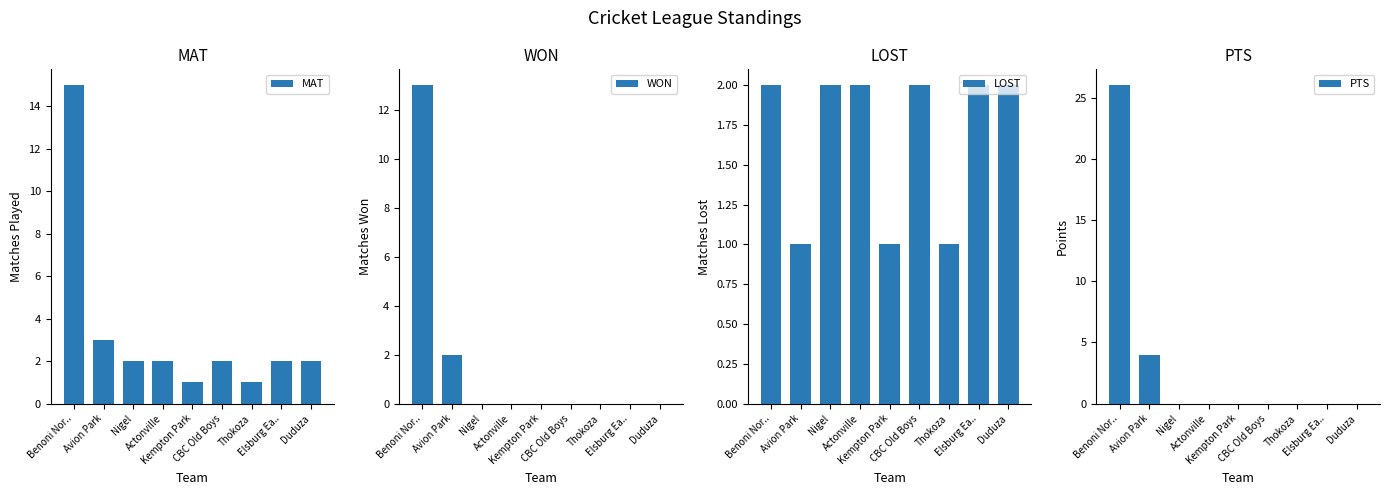

How many LOST values are between 1 and 2?

9